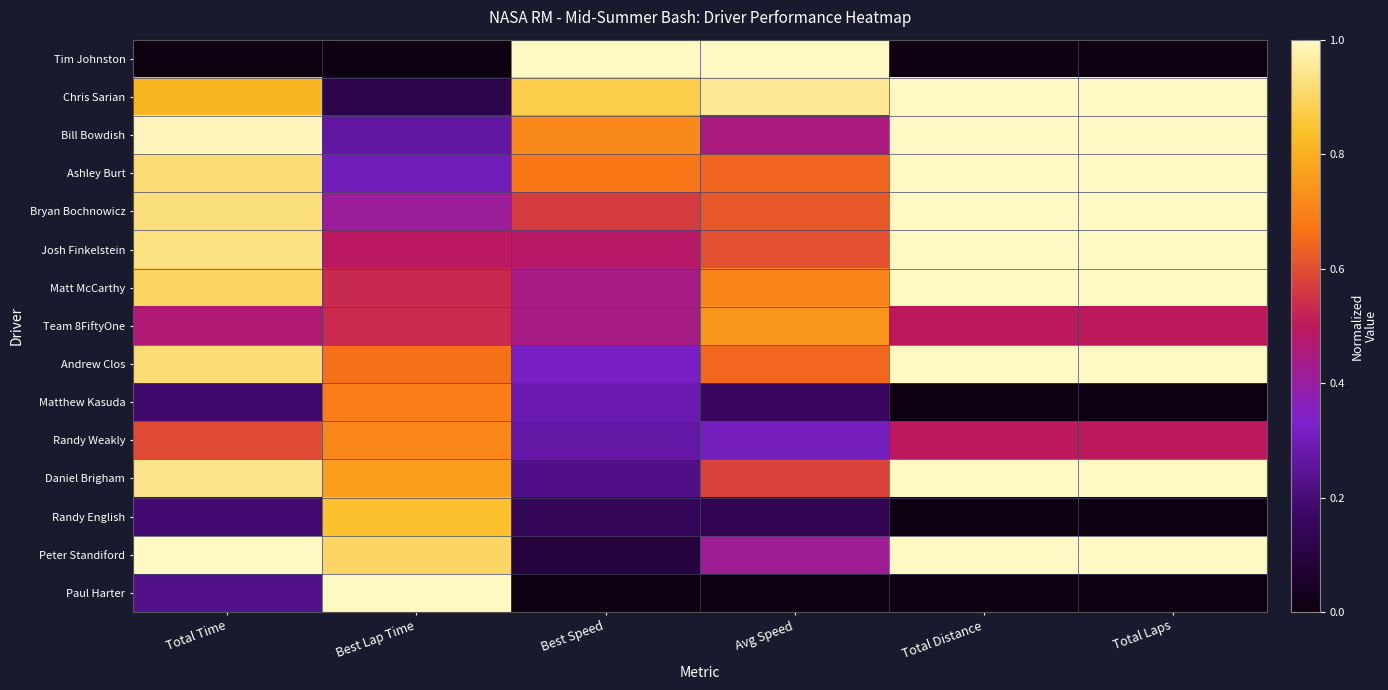

Reading left to right, extract all data points from this chart.

Tim Johnston: Total Time=0.0	Best Lap Time=0.0	Best Speed=1.0	Avg Speed=1.0	Total Distance=0.0	Total Laps=0.0
Chris Sarian: Total Time=0.8	Best Lap Time=0.1	Best Speed=0.9	Avg Speed=1.0	Total Distance=1.0	Total Laps=1.0
Bill Bowdish: Total Time=1.0	Best Lap Time=0.3	Best Speed=0.7	Avg Speed=0.4	Total Distance=1.0	Total Laps=1.0
Ashley Burt: Total Time=0.9	Best Lap Time=0.3	Best Speed=0.7	Avg Speed=0.6	Total Distance=1.0	Total Laps=1.0
Bryan Bochnowicz: Total Time=0.9	Best Lap Time=0.4	Best Speed=0.6	Avg Speed=0.6	Total Distance=1.0	Total Laps=1.0
Josh Finkelstein: Total Time=0.9	Best Lap Time=0.5	Best Speed=0.5	Avg Speed=0.6	Total Distance=1.0	Total Laps=1.0
Matt McCarthy: Total Time=0.9	Best Lap Time=0.5	Best Speed=0.4	Avg Speed=0.7	Total Distance=1.0	Total Laps=1.0
Team 8FiftyOne: Total Time=0.5	Best Lap Time=0.5	Best Speed=0.4	Avg Speed=0.7	Total Distance=0.5	Total Laps=0.5
Andrew Clos: Total Time=0.9	Best Lap Time=0.7	Best Speed=0.3	Avg Speed=0.6	Total Distance=1.0	Total Laps=1.0
Matthew Kasuda: Total Time=0.2	Best Lap Time=0.7	Best Speed=0.3	Avg Speed=0.2	Total Distance=0.0	Total Laps=0.0
Randy Weakly: Total Time=0.6	Best Lap Time=0.7	Best Speed=0.3	Avg Speed=0.3	Total Distance=0.5	Total Laps=0.5
Daniel Brigham: Total Time=0.9	Best Lap Time=0.8	Best Speed=0.2	Avg Speed=0.6	Total Distance=1.0	Total Laps=1.0
Randy English: Total Time=0.2	Best Lap Time=0.8	Best Speed=0.1	Avg Speed=0.1	Total Distance=0.0	Total Laps=0.0
Peter Standiford: Total Time=1.0	Best Lap Time=0.9	Best Speed=0.1	Avg Speed=0.4	Total Distance=1.0	Total Laps=1.0
Paul Harter: Total Time=0.2	Best Lap Time=1.0	Best Speed=0.0	Avg Speed=0.0	Total Distance=0.0	Total Laps=0.0